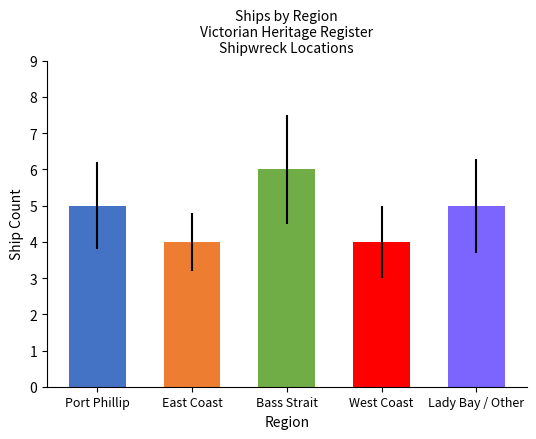

What is the change in value from West Coast to Lady Bay / Other?

+1